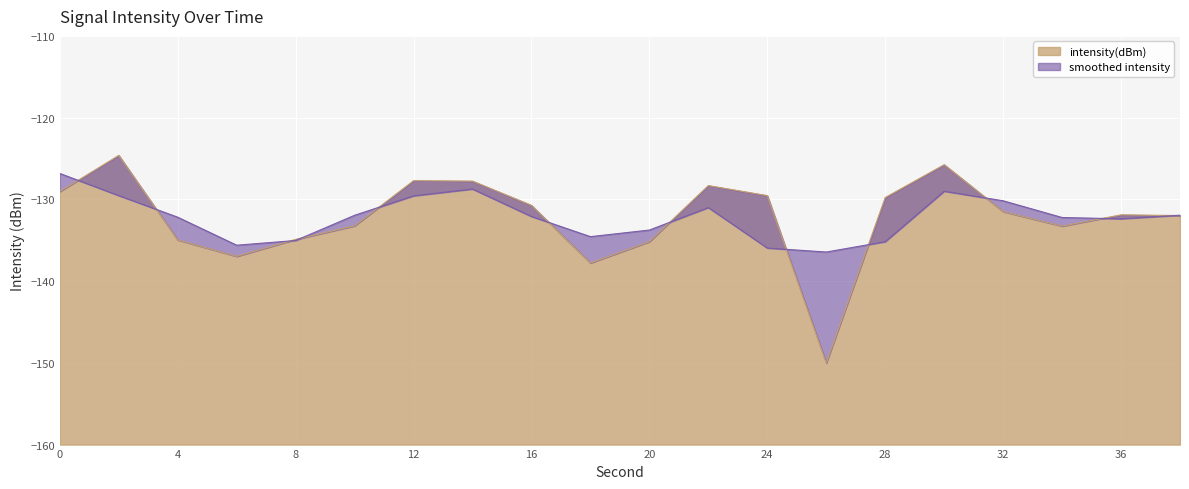

What is the value of the 11th point from the left?

-135.2